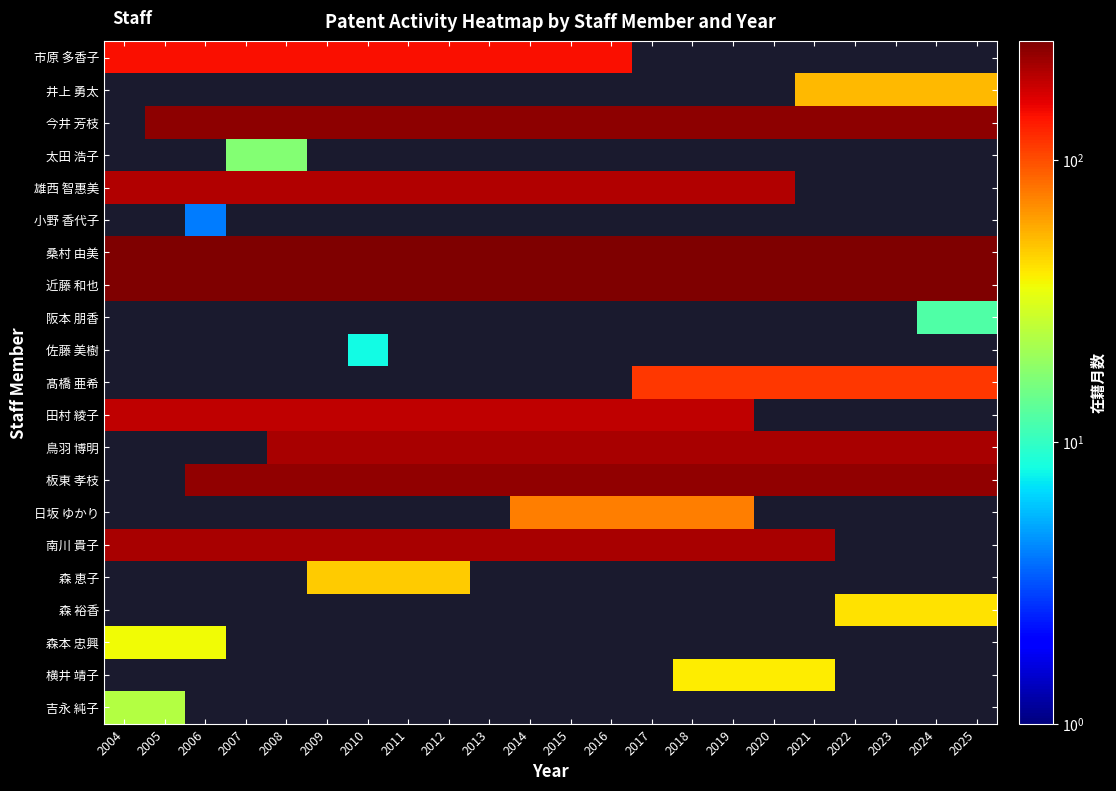

True or false: 南川 貴子 has a value of 47.0 at 2013.

False